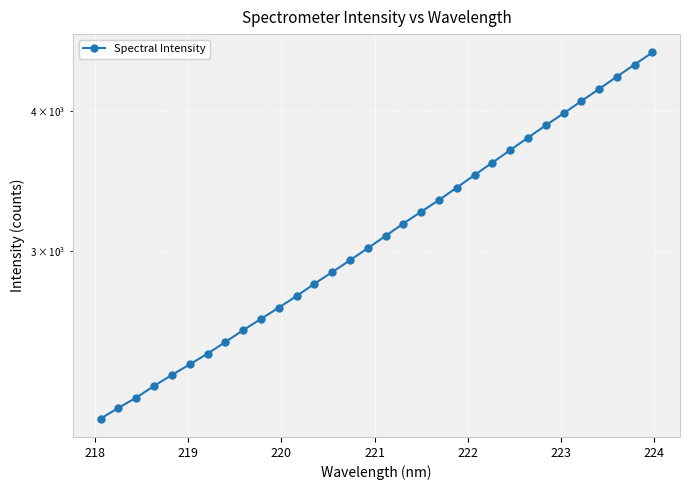

How many lines are shown in the chart?

1